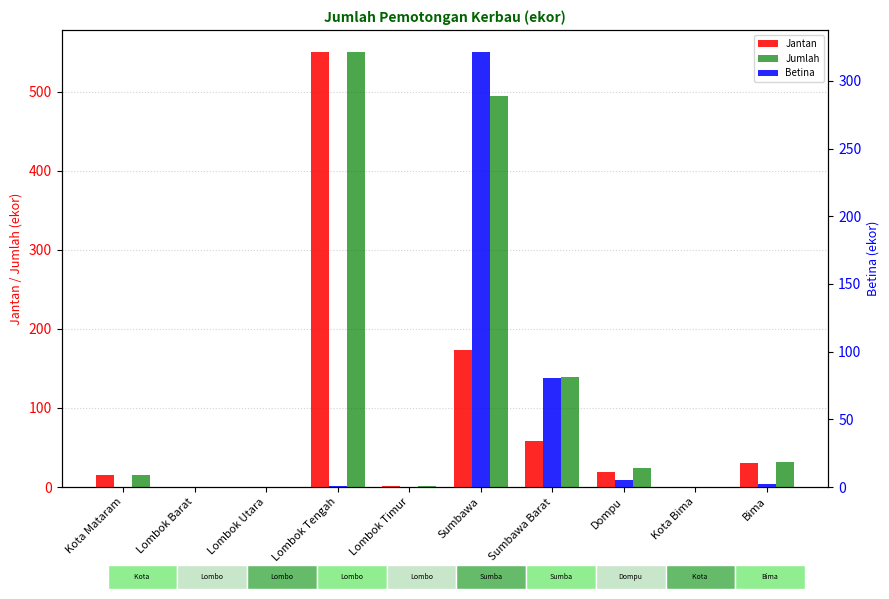

How many categories are shown in the chart?

10